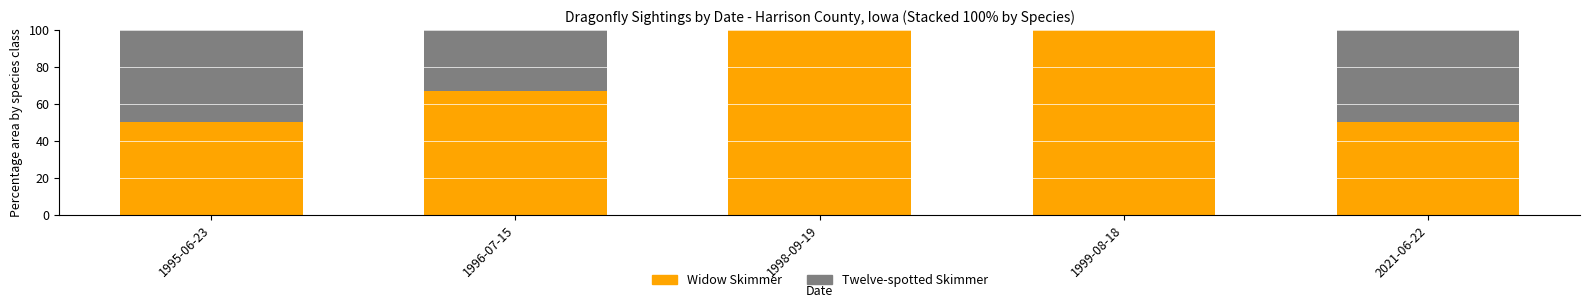

What is the total value across all series at 1996-07-15?

100.0